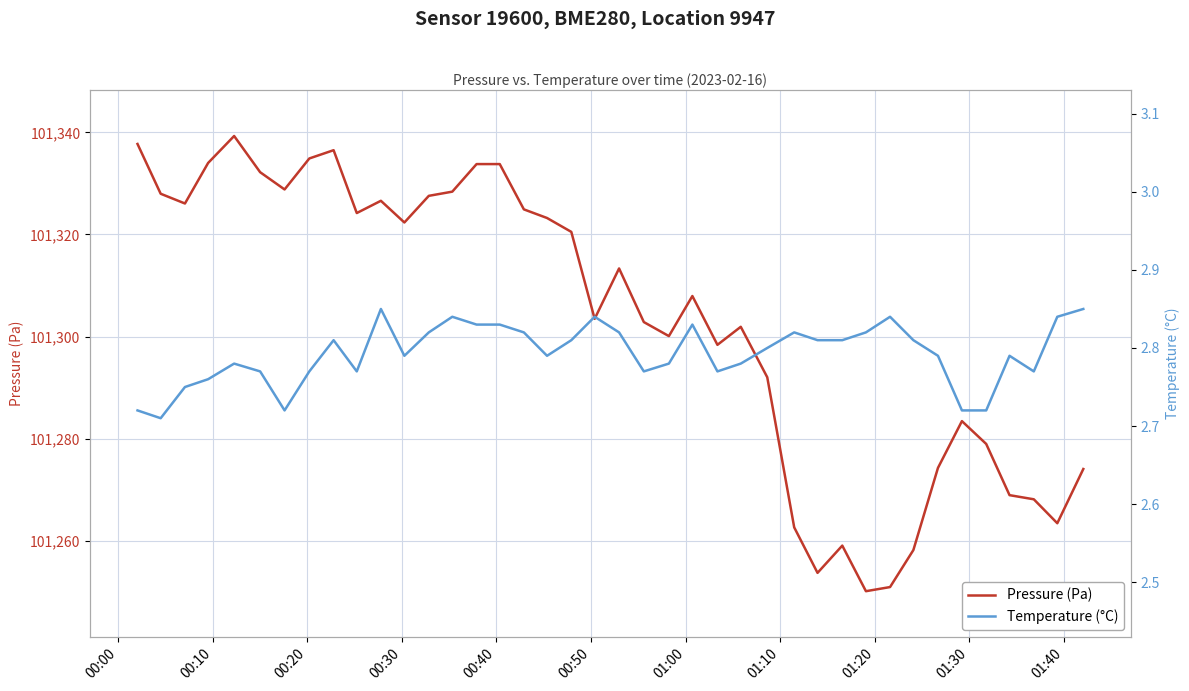

How many series are shown in this chart?

2